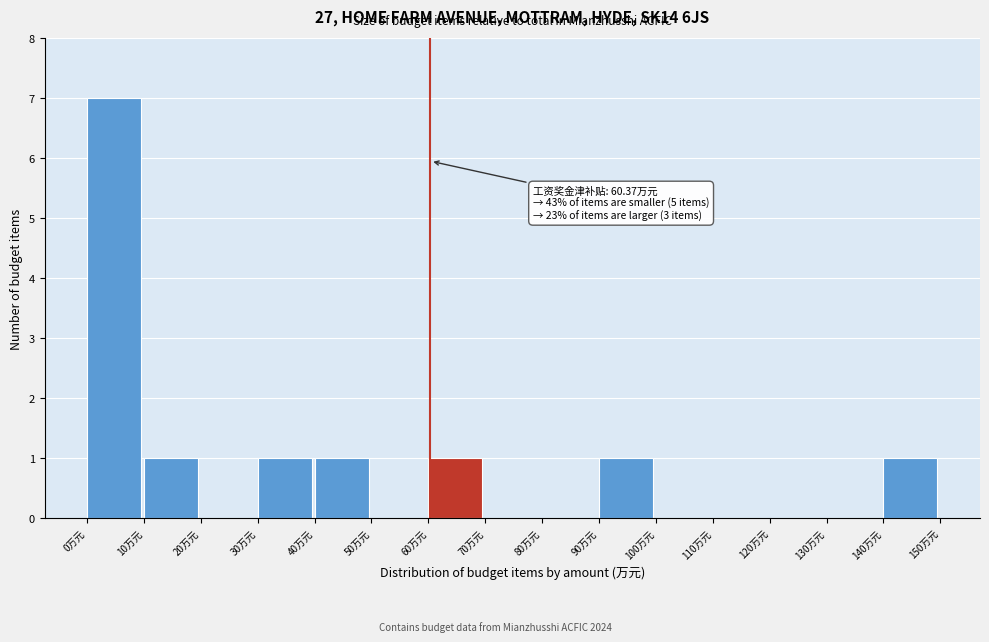

Which range on the x-axis has the tallest bar?

0 to 10